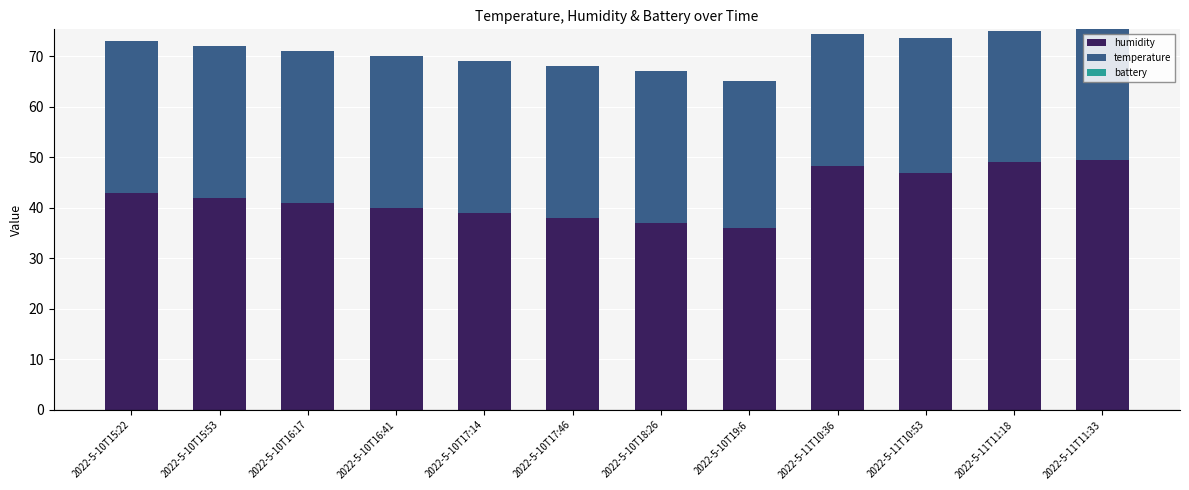

What is the total value across all series at 2022-5-11T10:53?

73.6